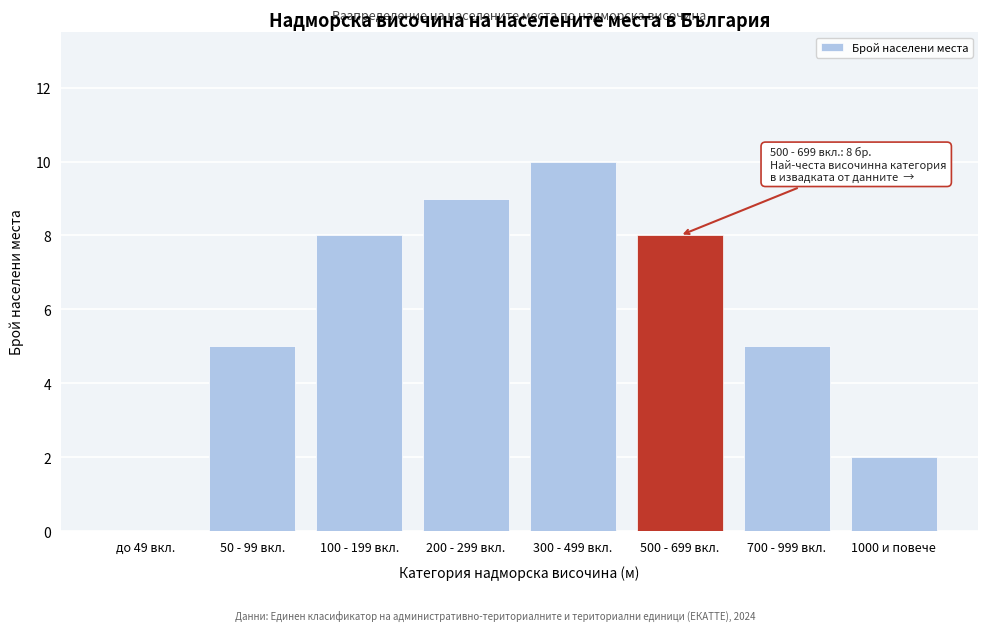

Reading right to left, extract all data points from this chart.

1000 и повече=2	700 - 999 вкл.=5	500 - 699 вкл.=8	300 - 499 вкл.=10	200 - 299 вкл.=9	100 - 199 вкл.=8	50 - 99 вкл.=5	до 49 вкл.=0